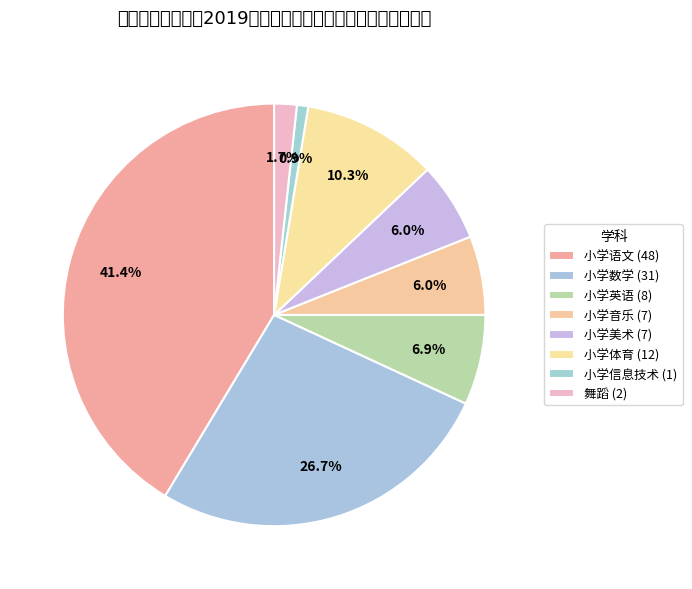

Count the number of slices in the pie.

8